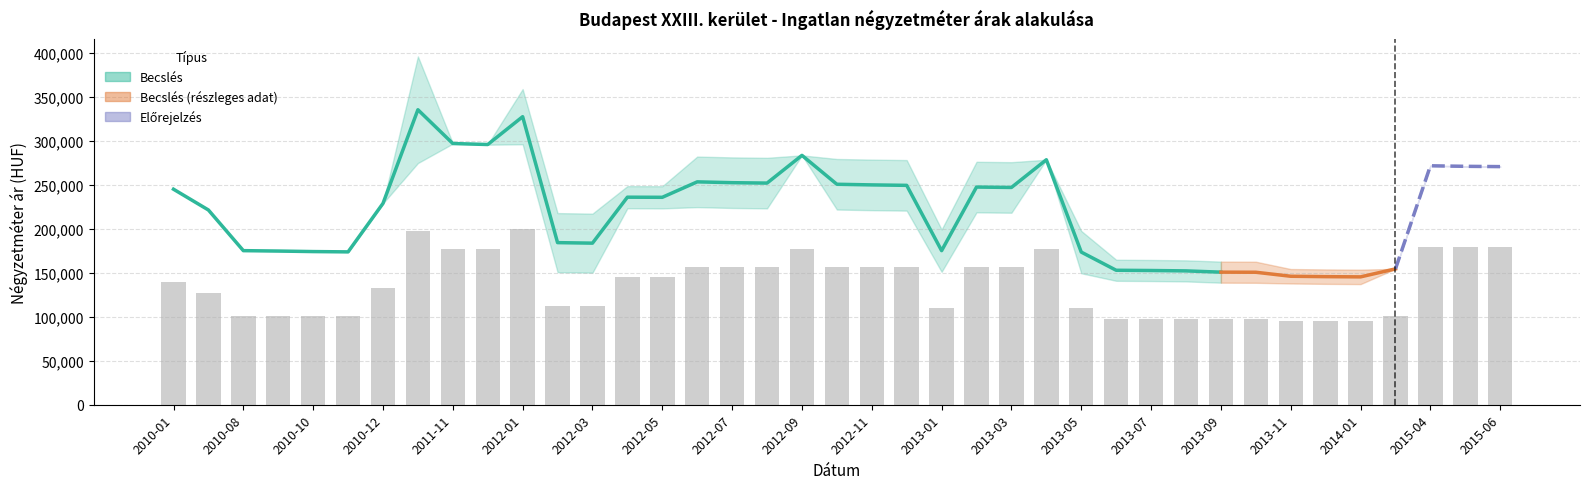

Where is Szórás alsó határ nearest to the value 216756?

2013-03